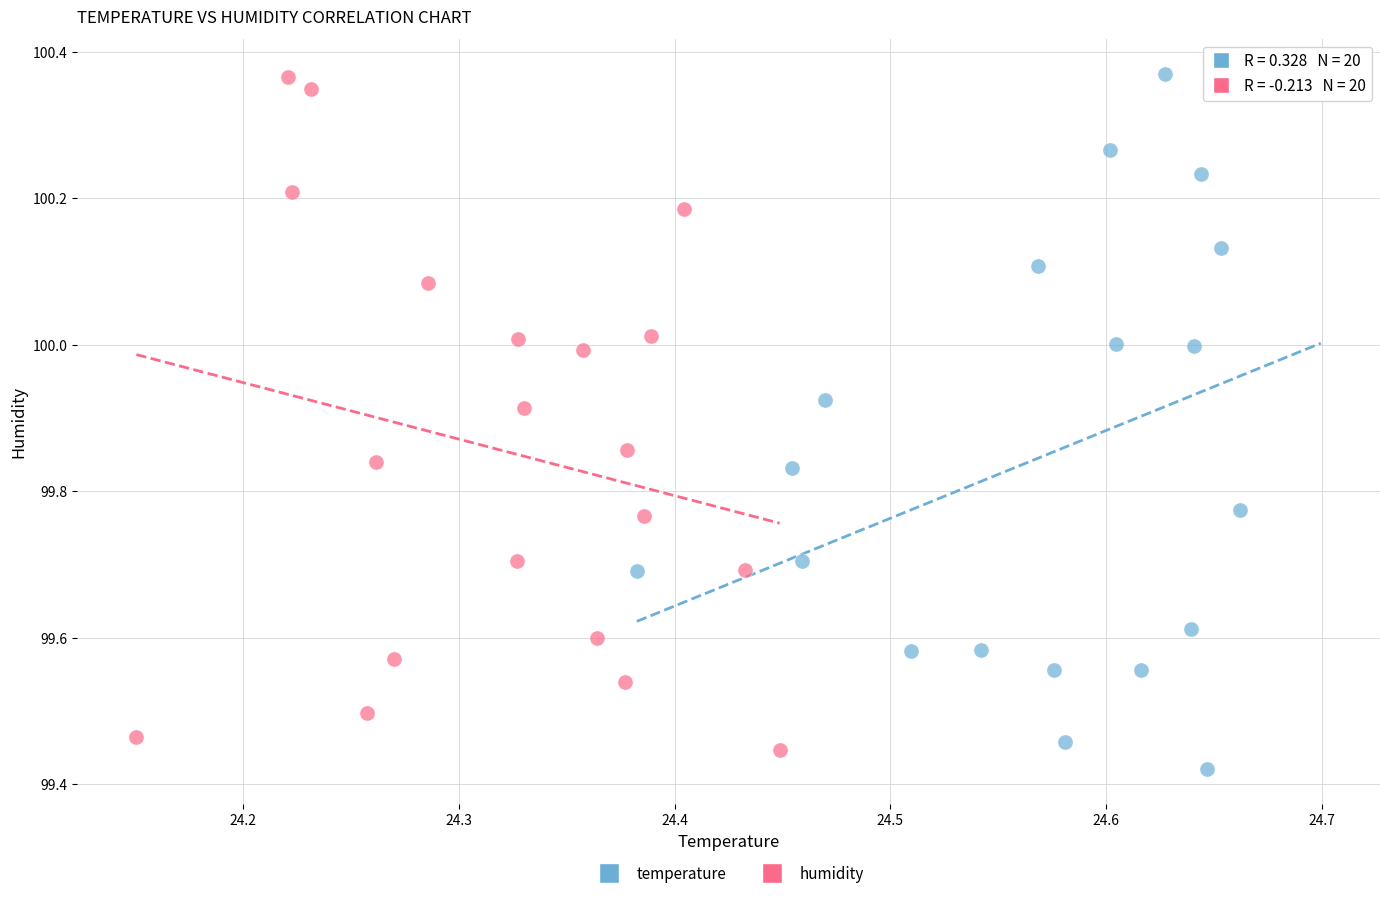

What are all the series names shown in the legend?

temperature, humidity